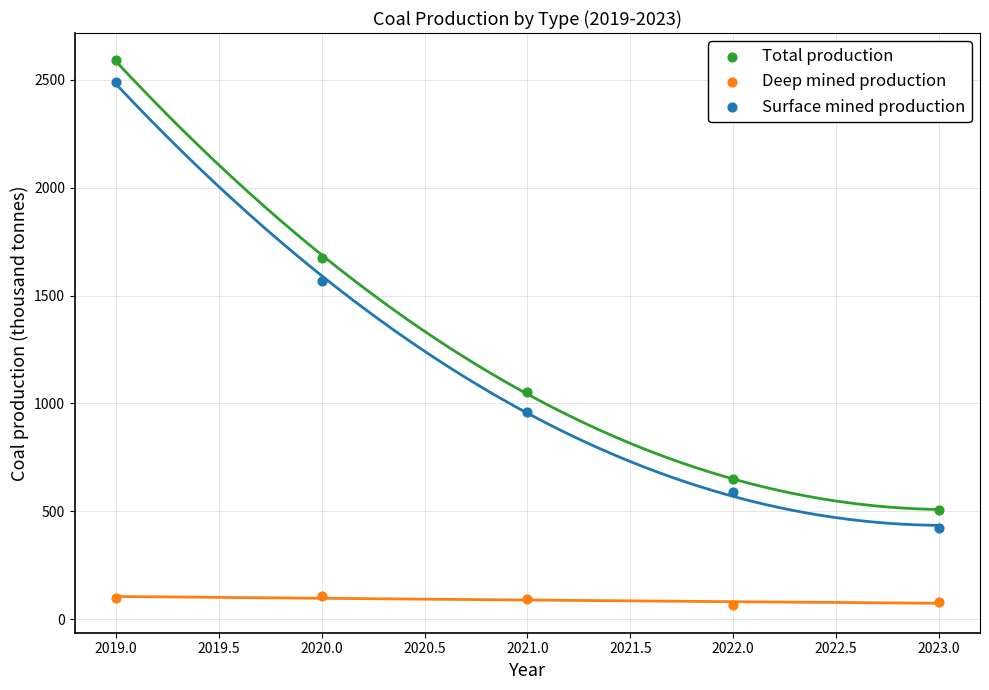

Which series reaches the maximum Y coordinate?

Total production